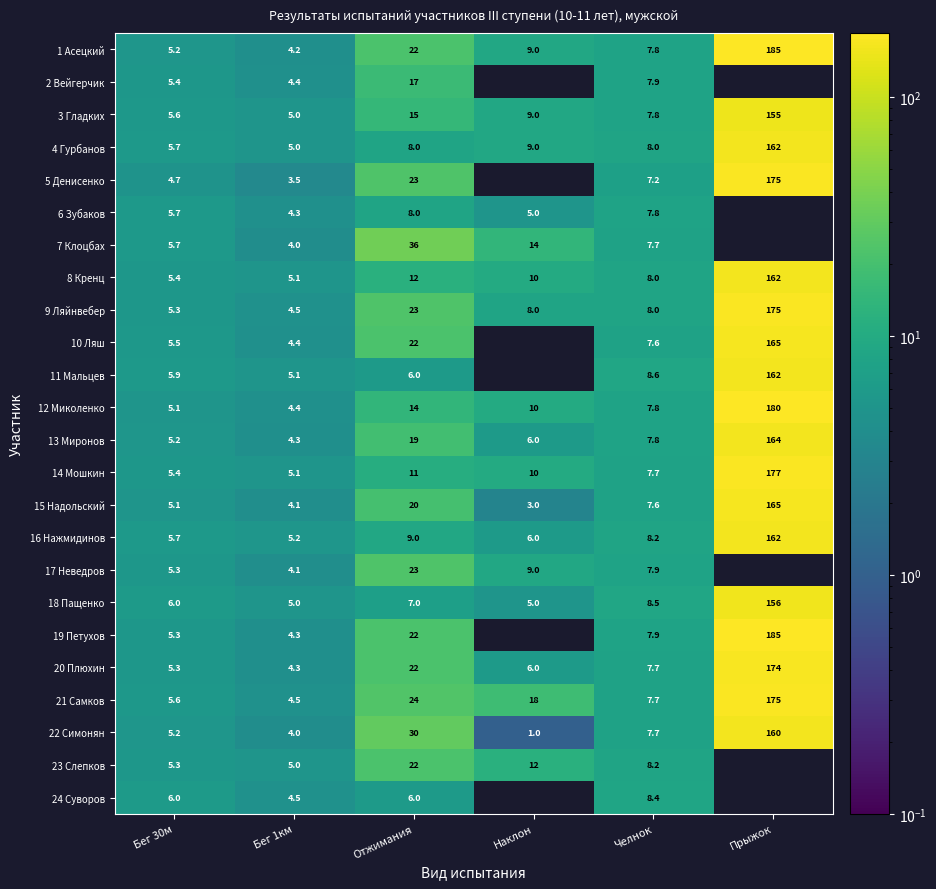

What is the spread (max minus min) of values at Бег 1км?

1.7